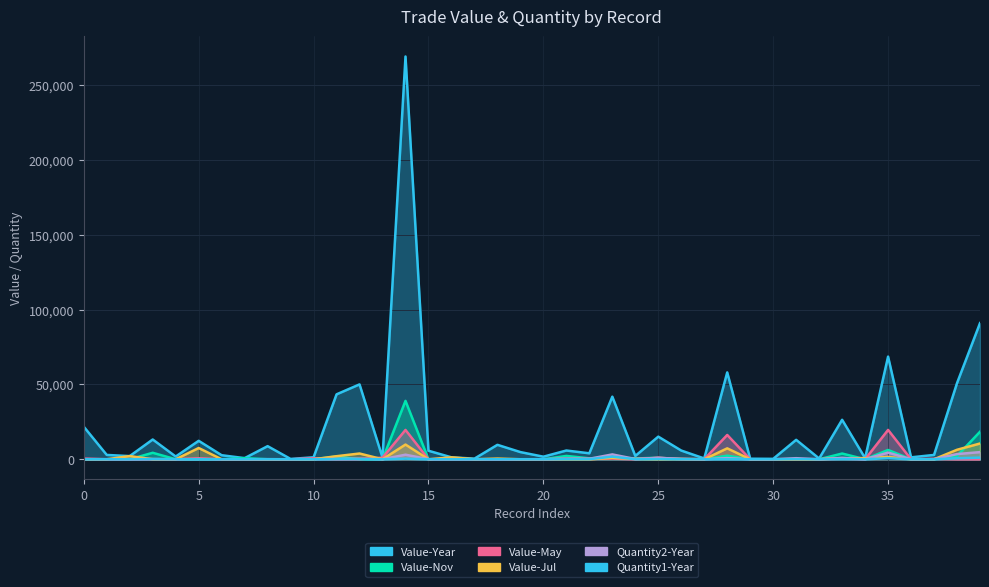

How many series are shown in this chart?

6